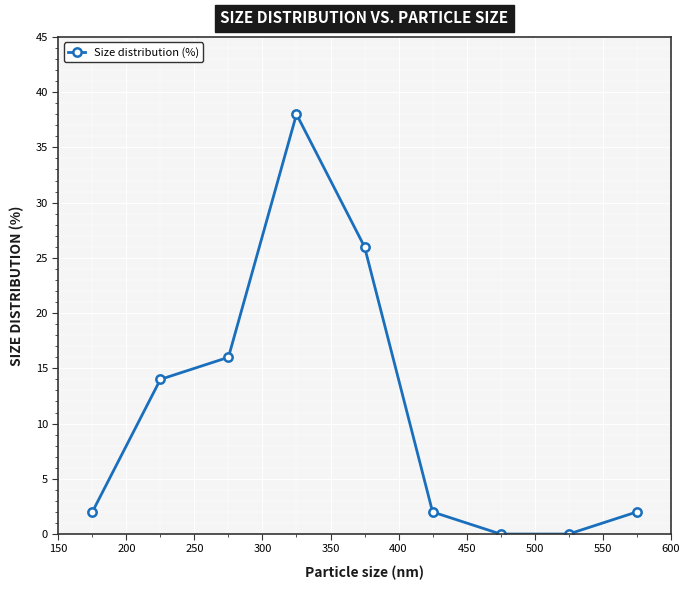

Does the chart have visible grid lines?

Yes